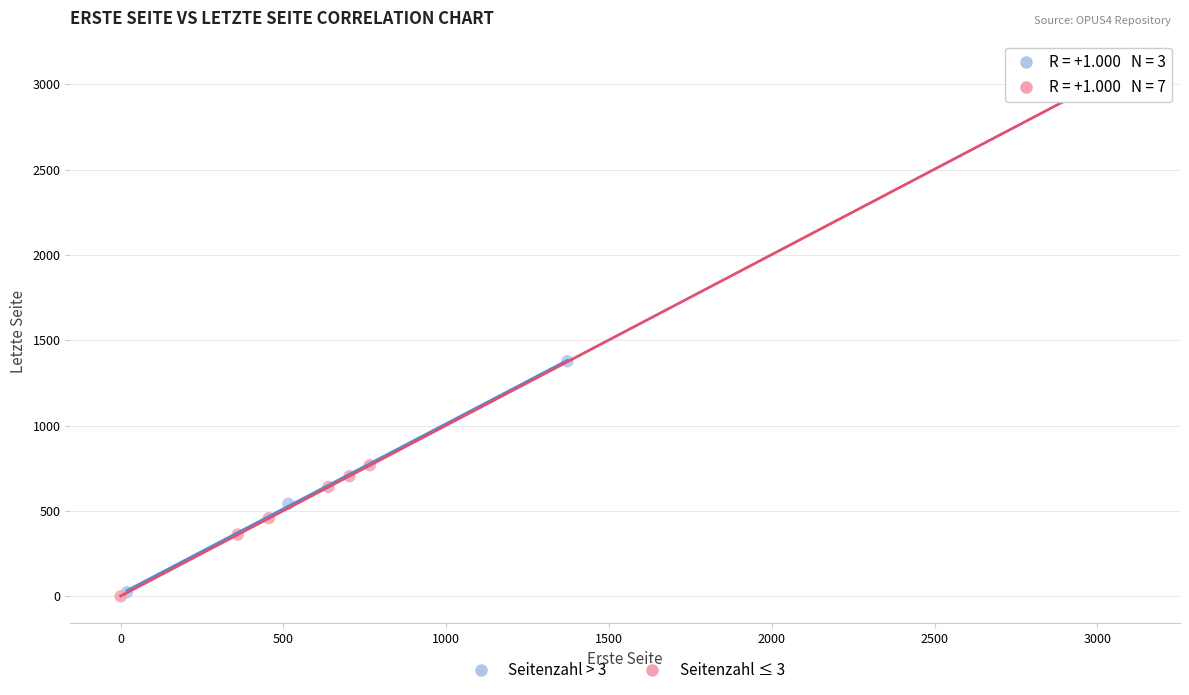

Which series has the widest spread of Y values?

Seitenzahl ≤ 3